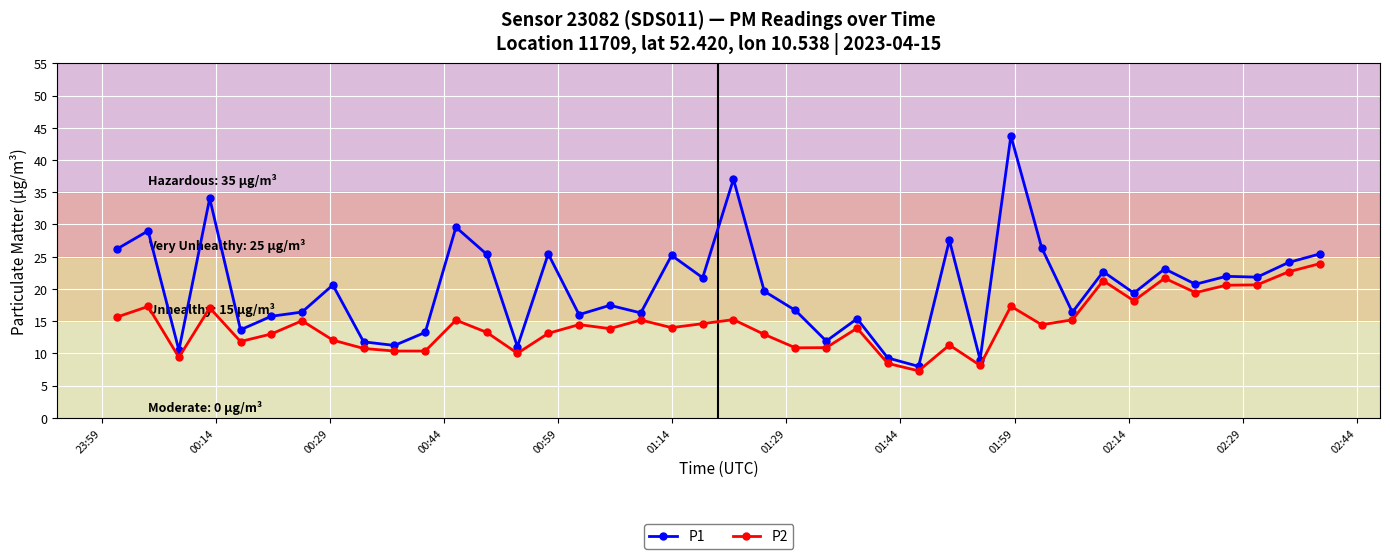

What is the smallest value displayed?

7.3